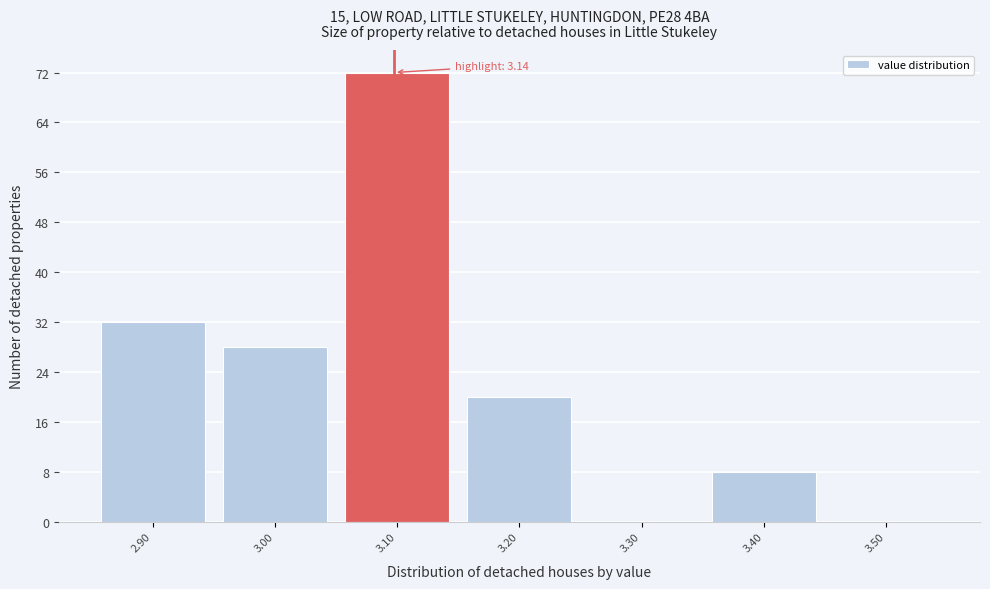

Reading right to left, list all the values displayed in this chart.

3.50=0	3.40=8	3.30=0	3.20=20	3.10=72	3.00=28	2.90=32